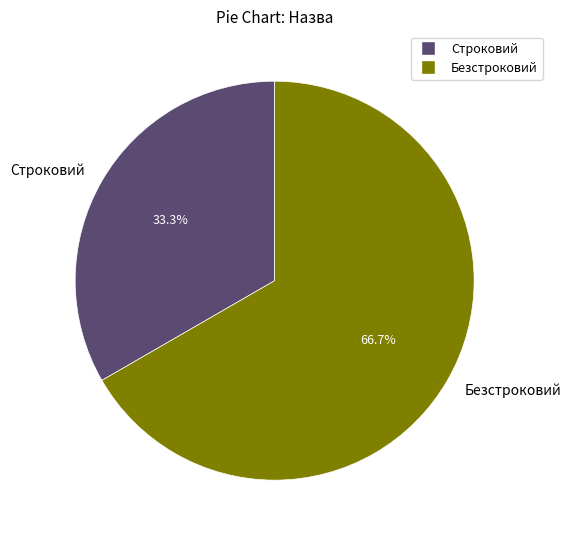

How many slices are in this pie chart?

2